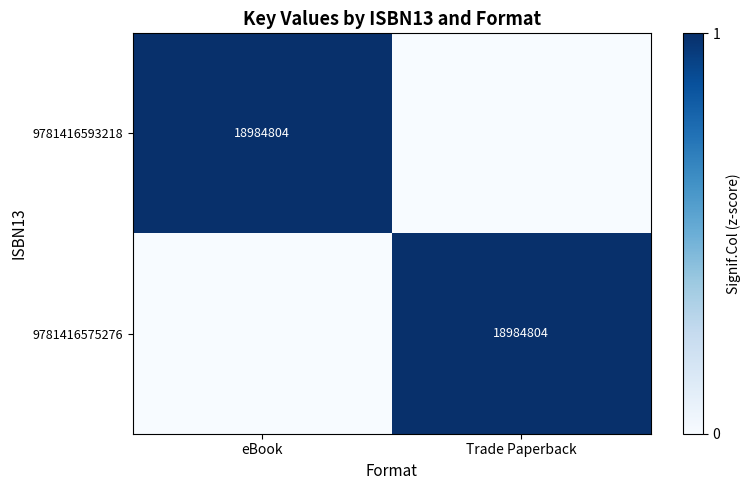

Is it true that 9781416593218 equals 18984804 at eBook?

True